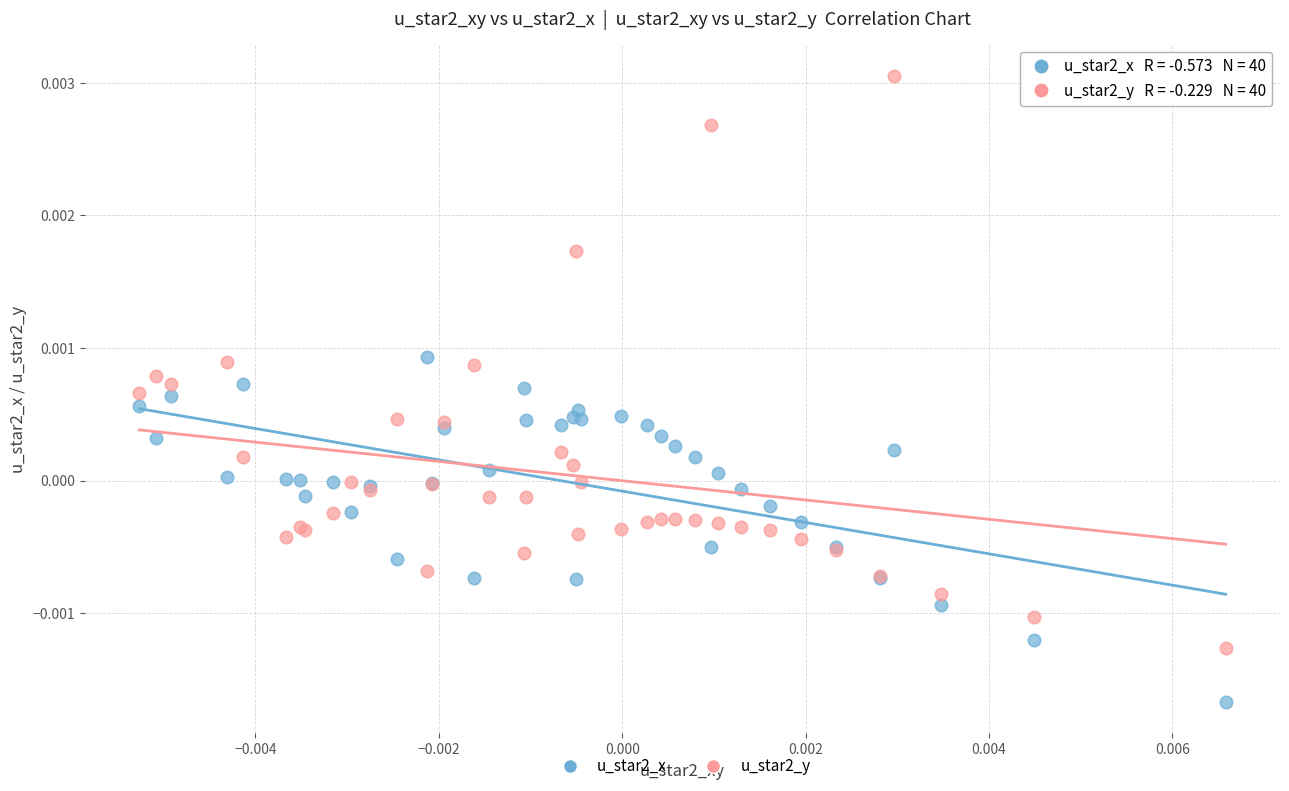

What are all the series names shown in the legend?

u_star2_x, u_star2_y